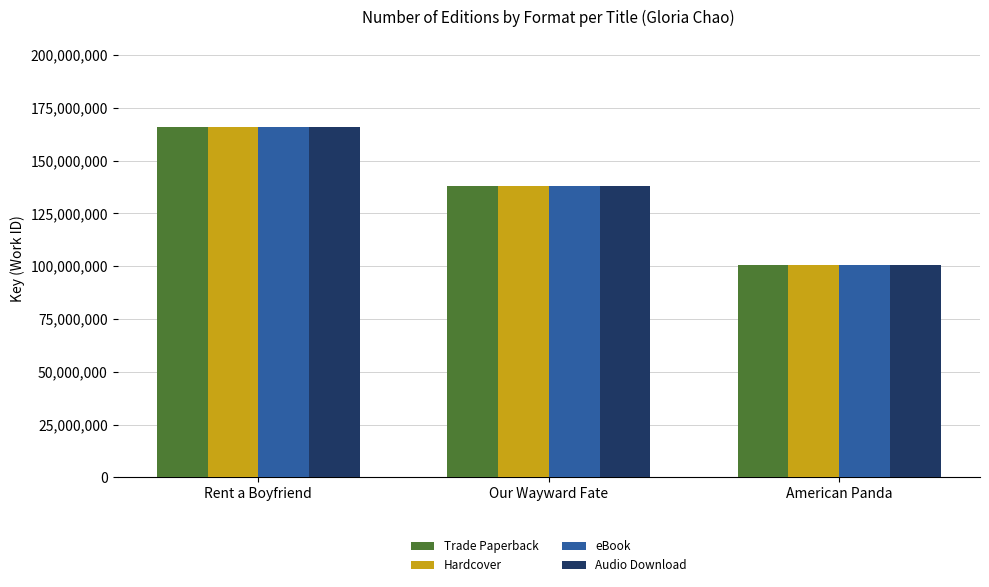

Reading left to right, transcribe all the data shown in this chart.

Trade Paperback: 165823112	138222772	100784244
Hardcover: 165823112	138222772	100784244
eBook: 165823112	138222772	100784244
Audio Download: 165823112	138222772	100784244